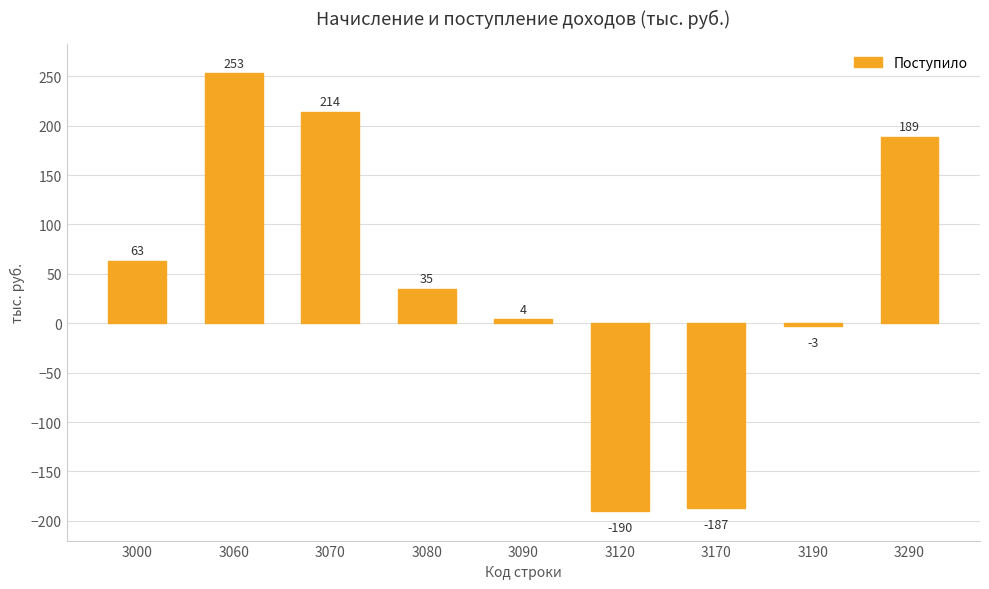

What is the value of the 4th bar from the left?

35